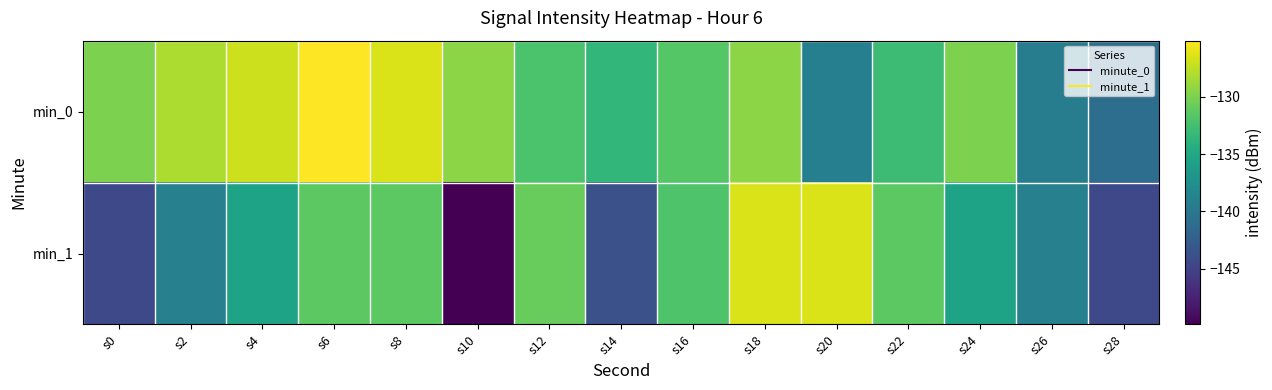

What is the total value across all series at s8?

-257.8